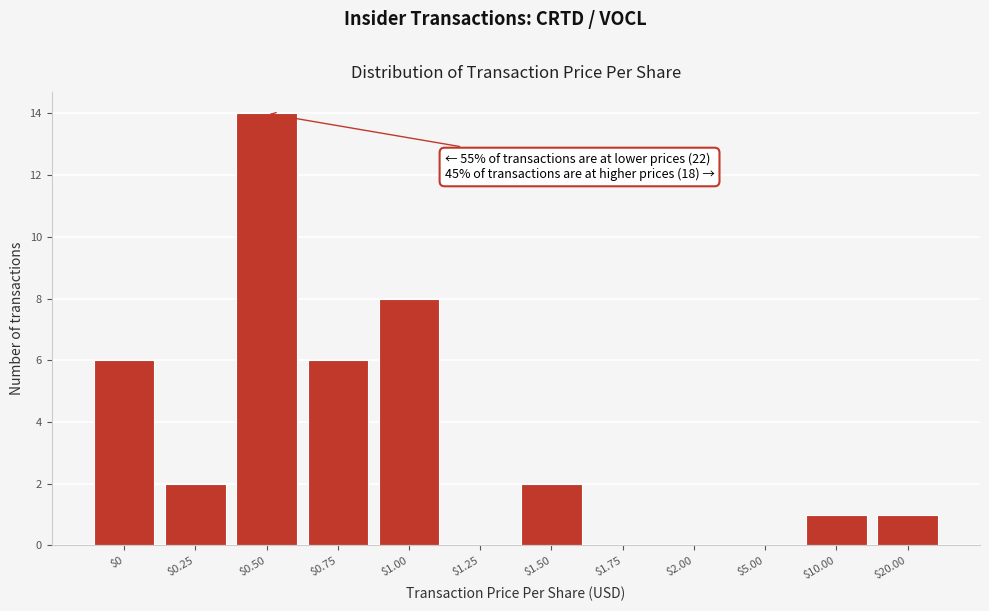

What is the maximum value shown in the chart?

14